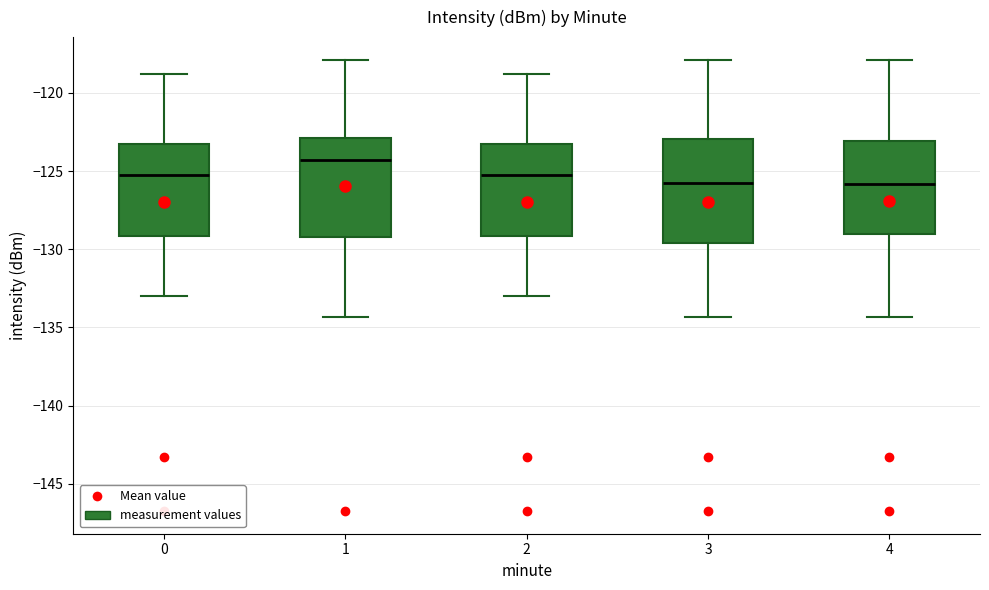

Reading left to right, read every box against the y-axis: the position of its median line, the range the box covers, and the ends of its whiskers. The values are not printed on the chart, so give them approximately, as read against the axis.

0: median -125.5, box -129.0 to -123.0, whiskers -133.0 to -119.0
1: median -124.5, box -129.0 to -123.0, whiskers -134.5 to -118.0
2: median -125.5, box -129.0 to -123.0, whiskers -133.0 to -119.0
3: median -126.0, box -129.5 to -123.0, whiskers -134.5 to -118.0
4: median -126.0, box -129.0 to -123.0, whiskers -134.5 to -118.0